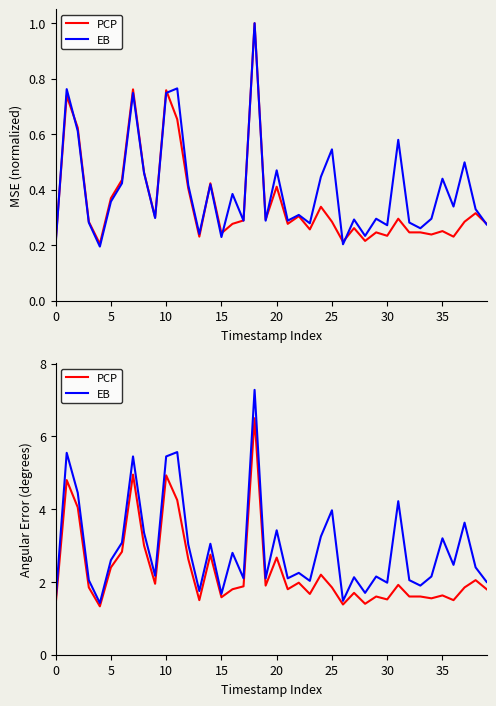

Read the EB value at 35.

3.2